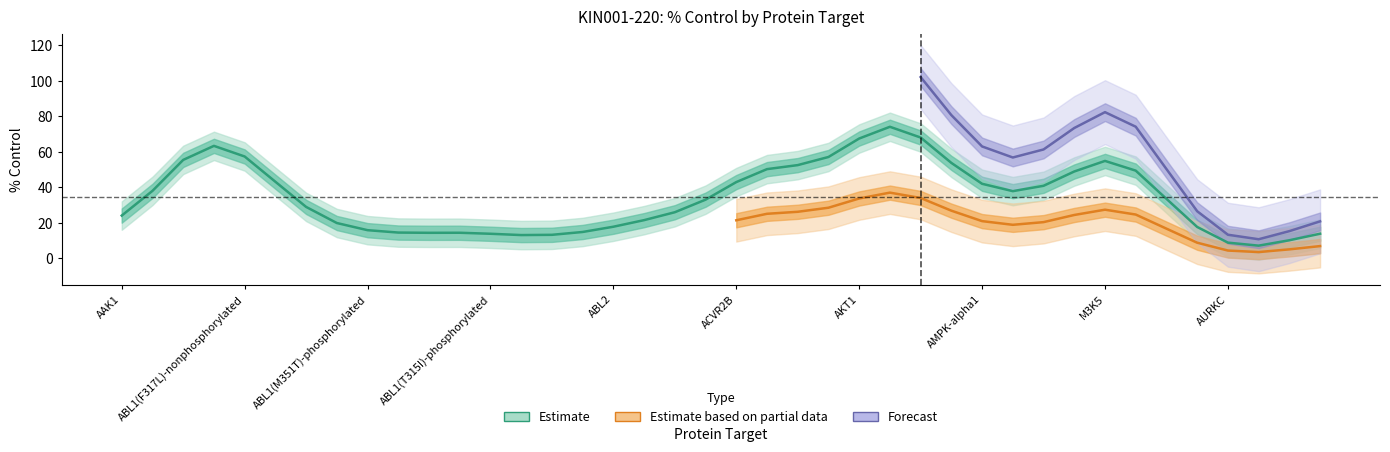

Between AAK1 and BLK, which is larger?

BLK